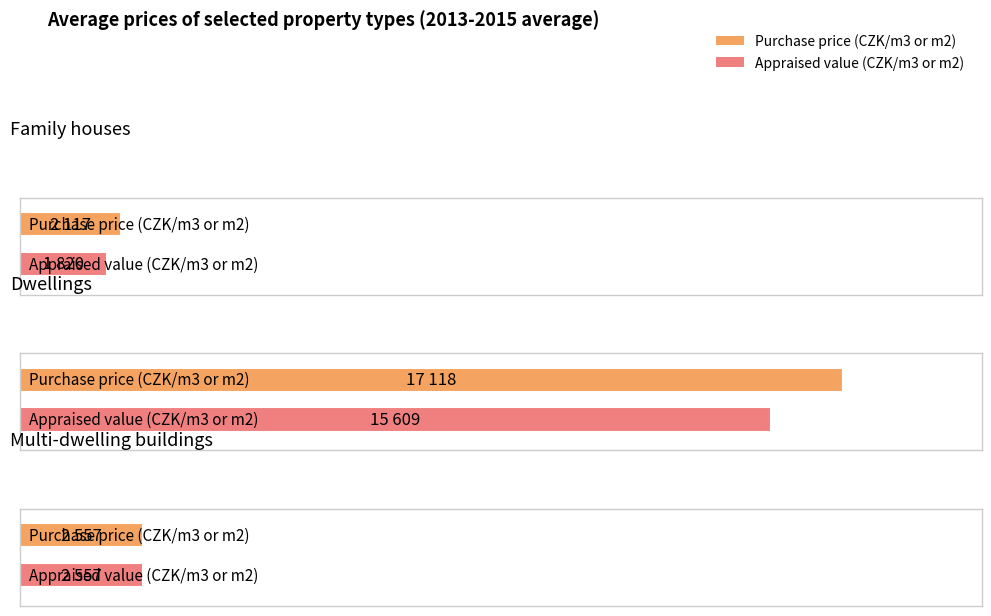

What is the smallest value displayed?

1820